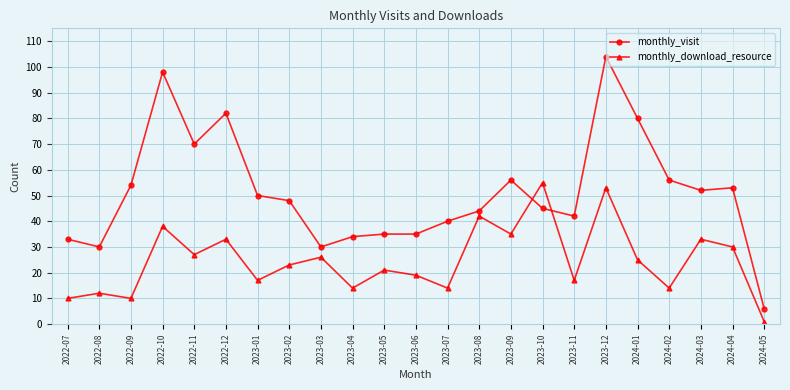

Which category has the highest value in the monthly_download_resource series?

2023-10